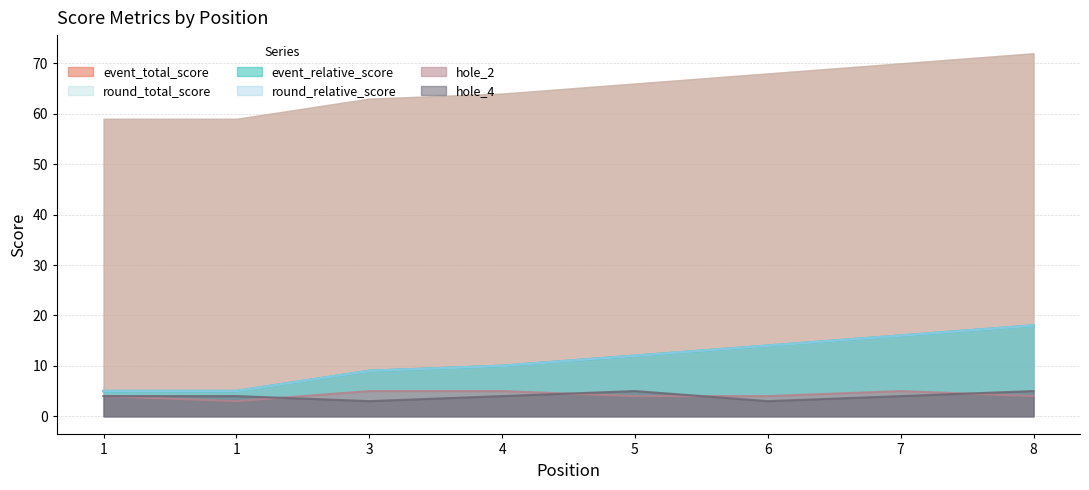

What is the difference between the second highest and minimum values in the hole_2 series?

2